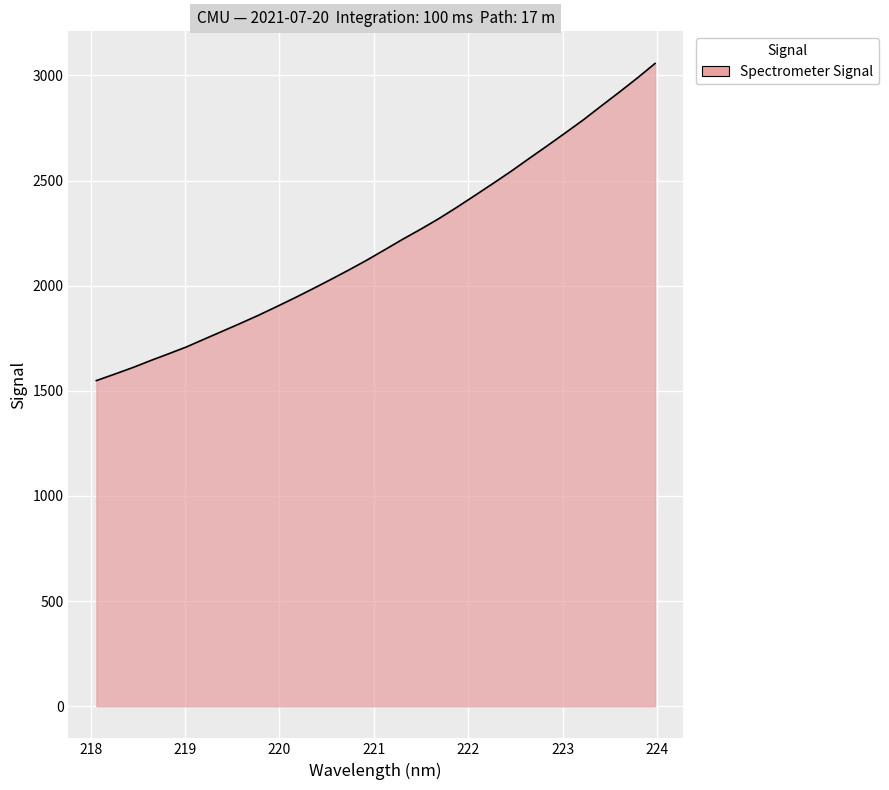

What is the greatest value displayed?

3056.6